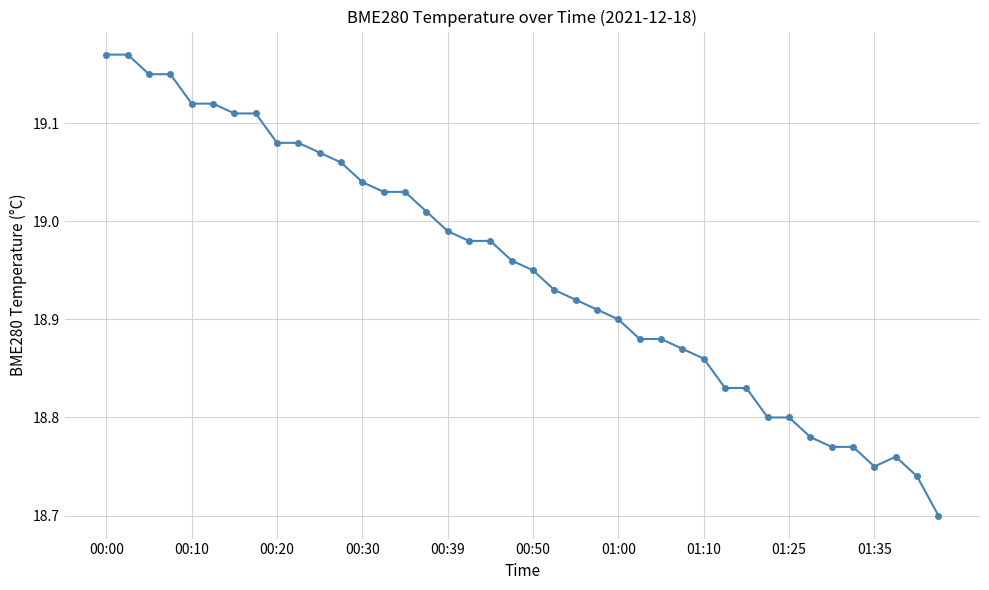

What is the difference between the maximum and minimum values?

0.5